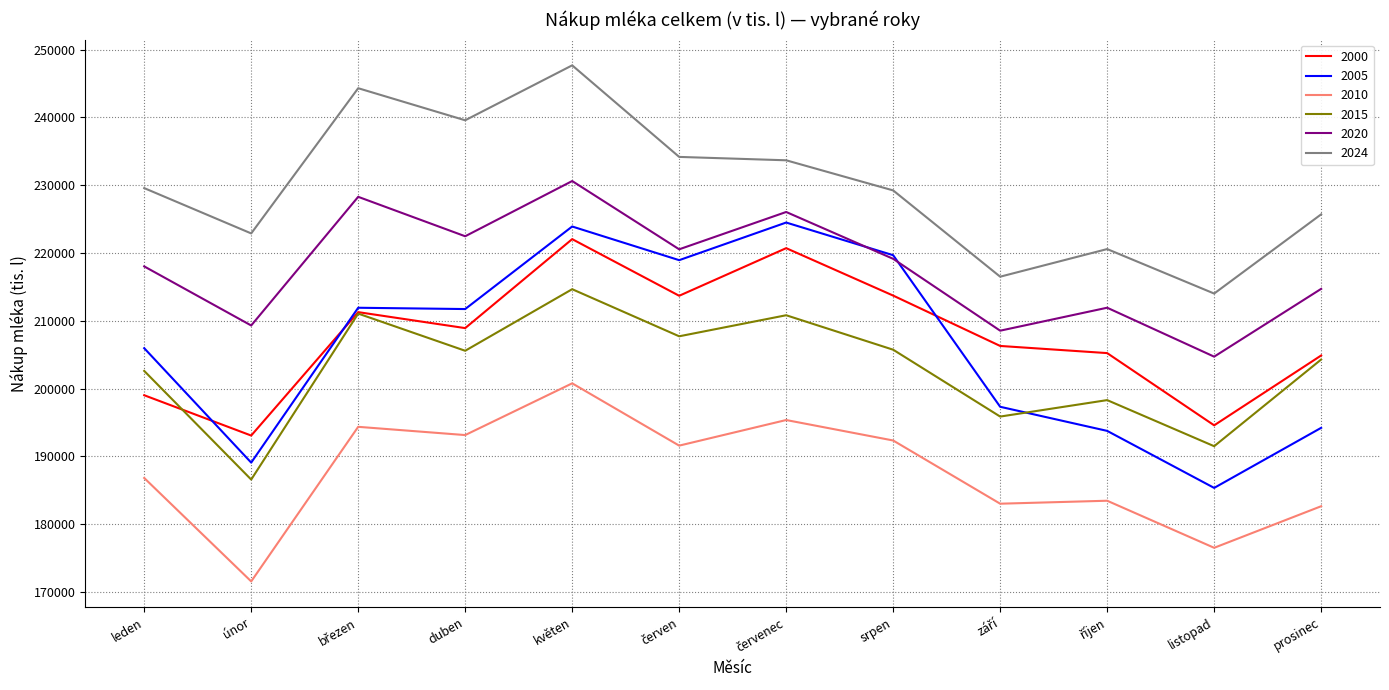

In 2015, how many points are higher than both neighbors (excluding endpoints)?

4